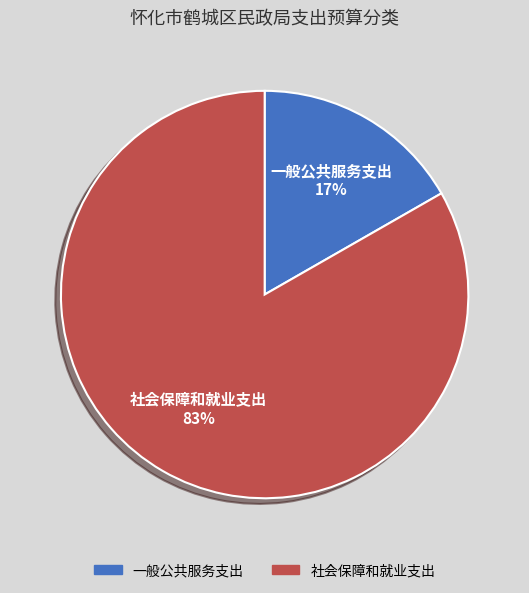

Is it true that 社会保障和就业支出 is 83% of the pie?

True